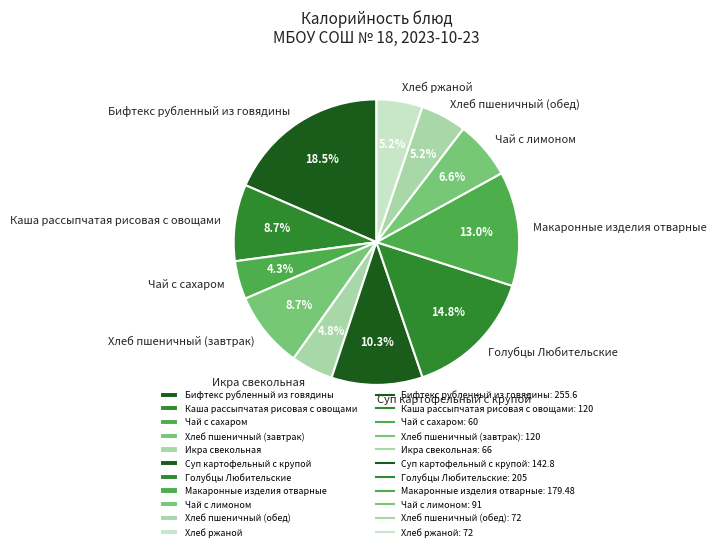

What percentage is the Чай с лимоном slice, to the nearest percent?

7%